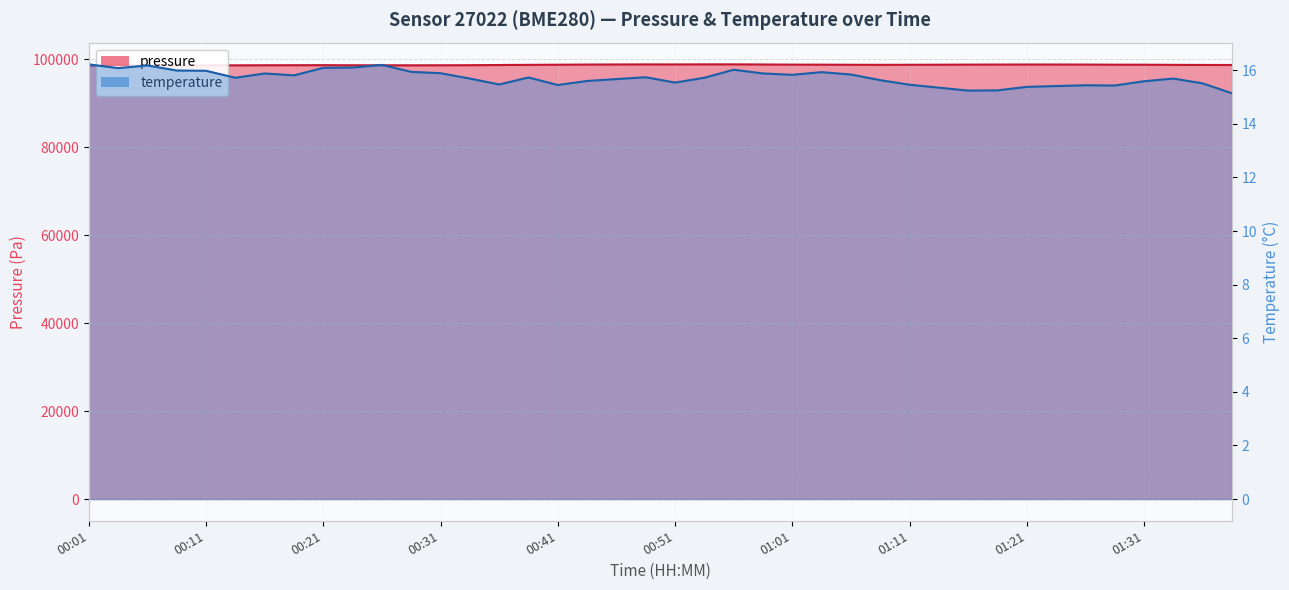

How many data points in pressure are less than 98799?

20